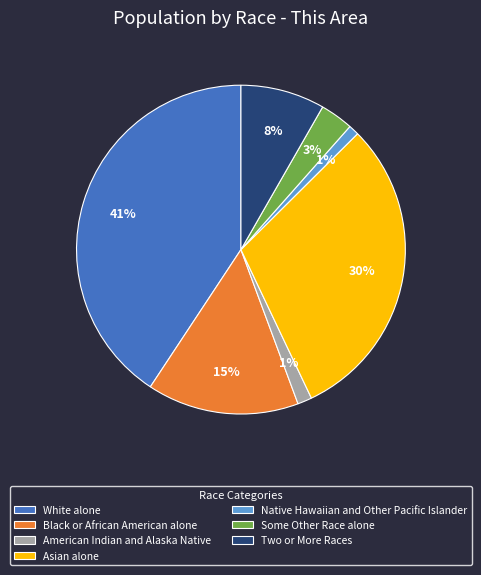

How many slices are in this pie chart?

7